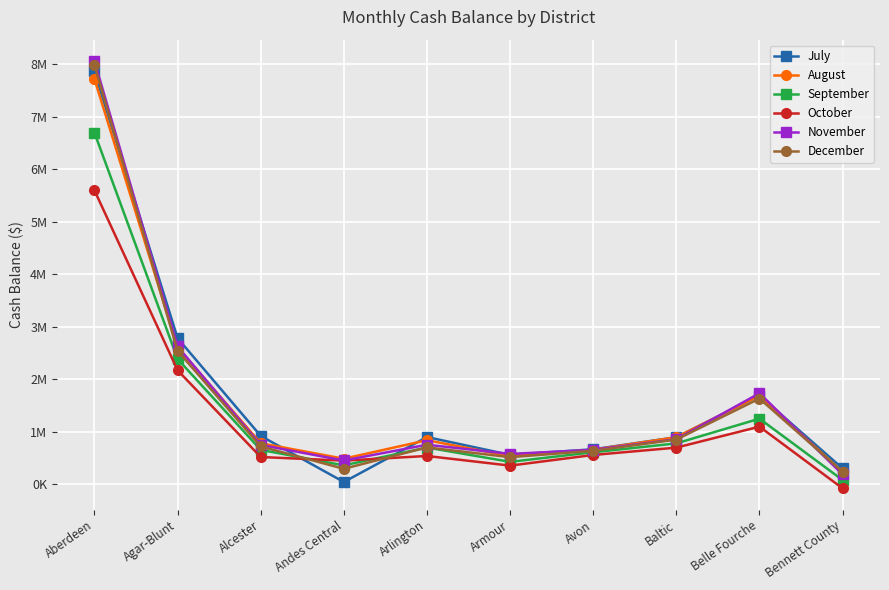

Is this an area chart (filled region under the line)?

No